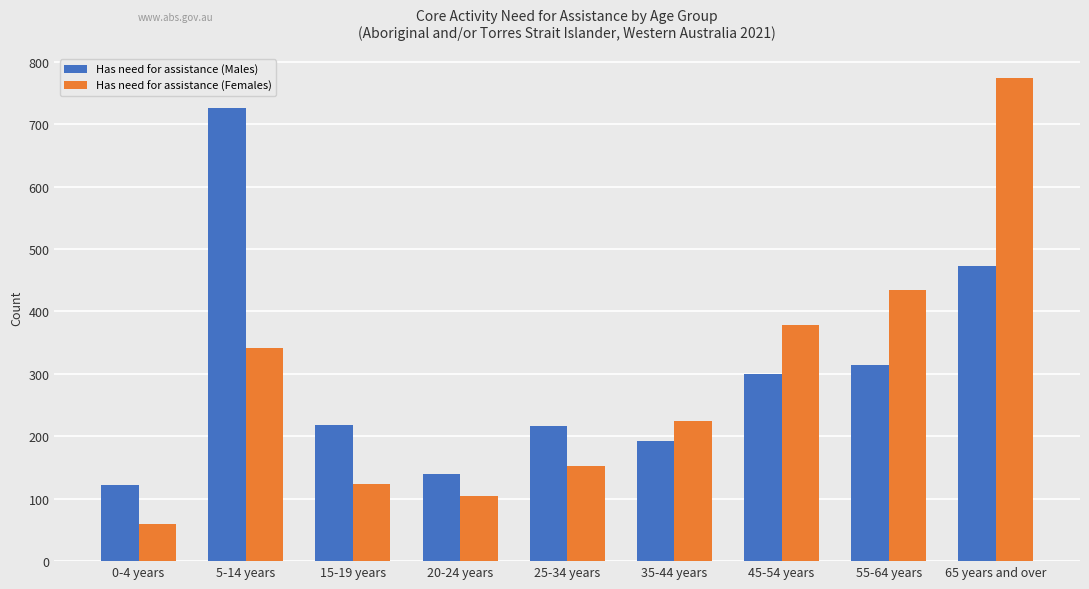

What is the spread (max minus min) of values at 65 years and over?

301